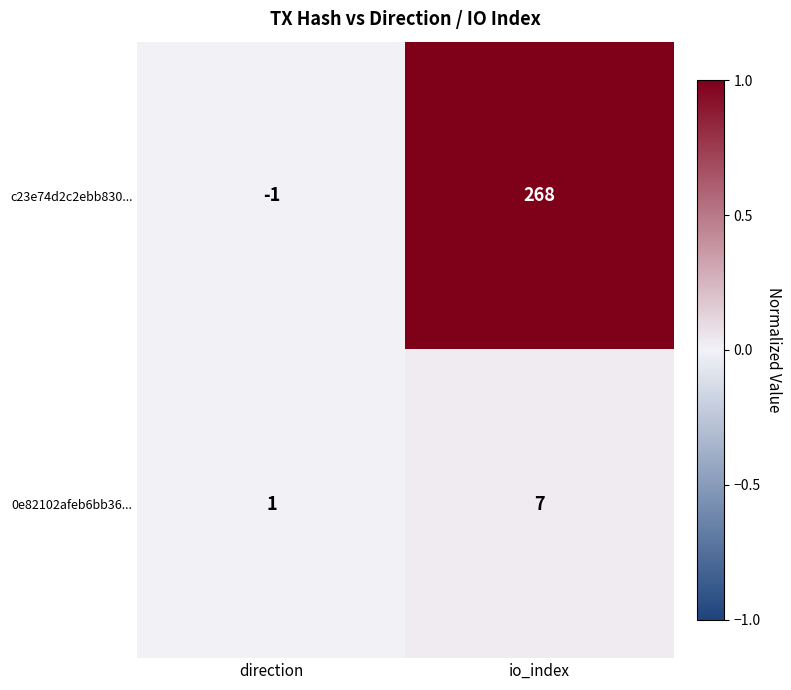

At which category is the sum across all series the highest?

io_index